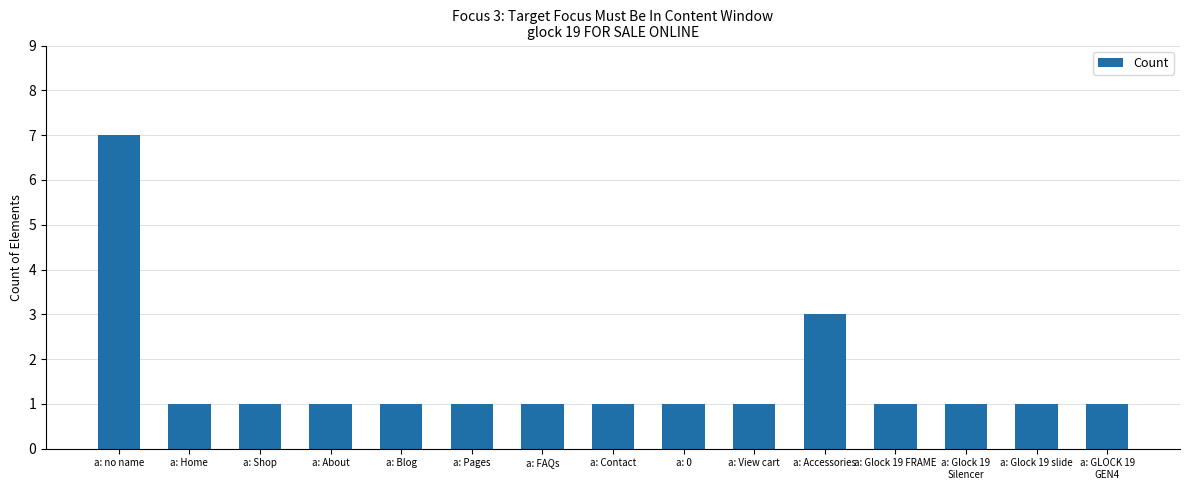

What is the maximum value shown in the chart?

7